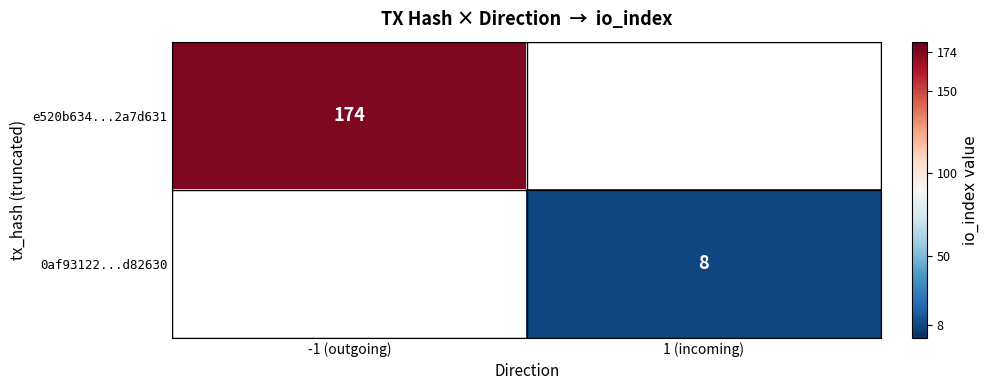

True or false: e520b634...2a7d631 has a value of 174 at -1 (outgoing).

True